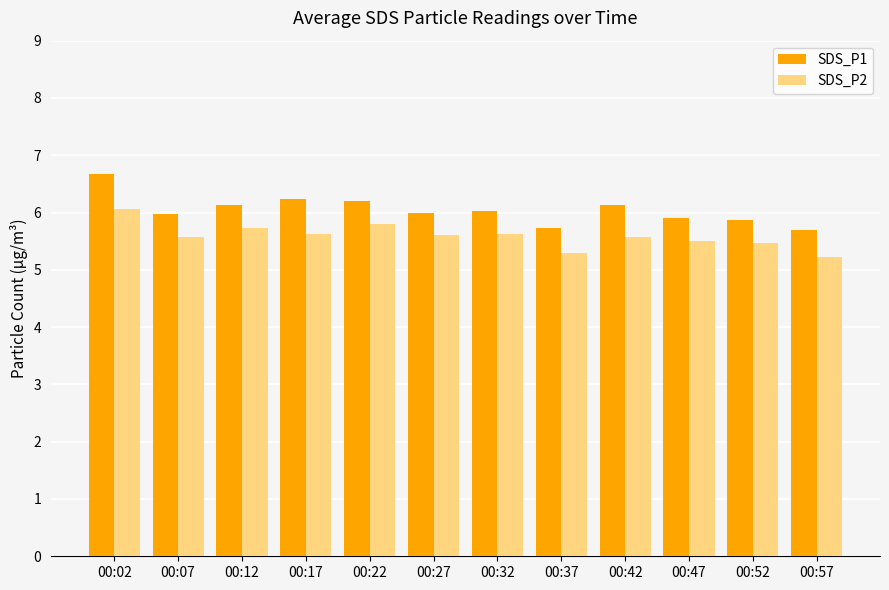

At which category does the chart reach its peak across all series?

00:02